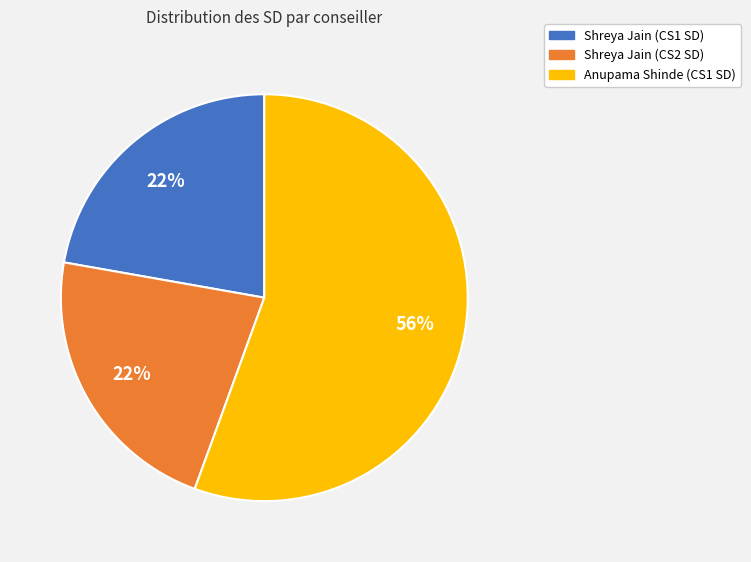

Approximately how many times larger is the value at Shreya Jain (CS1 SD) compared to Anupama Shinde (CS1 SD)?

0.4